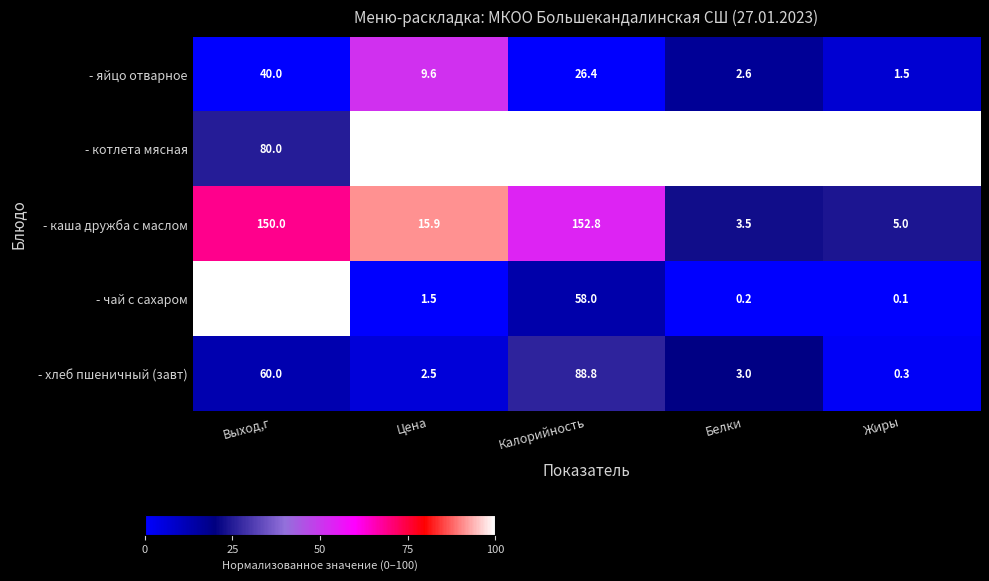

Which series has the widest spread of values?

- котлета мясная